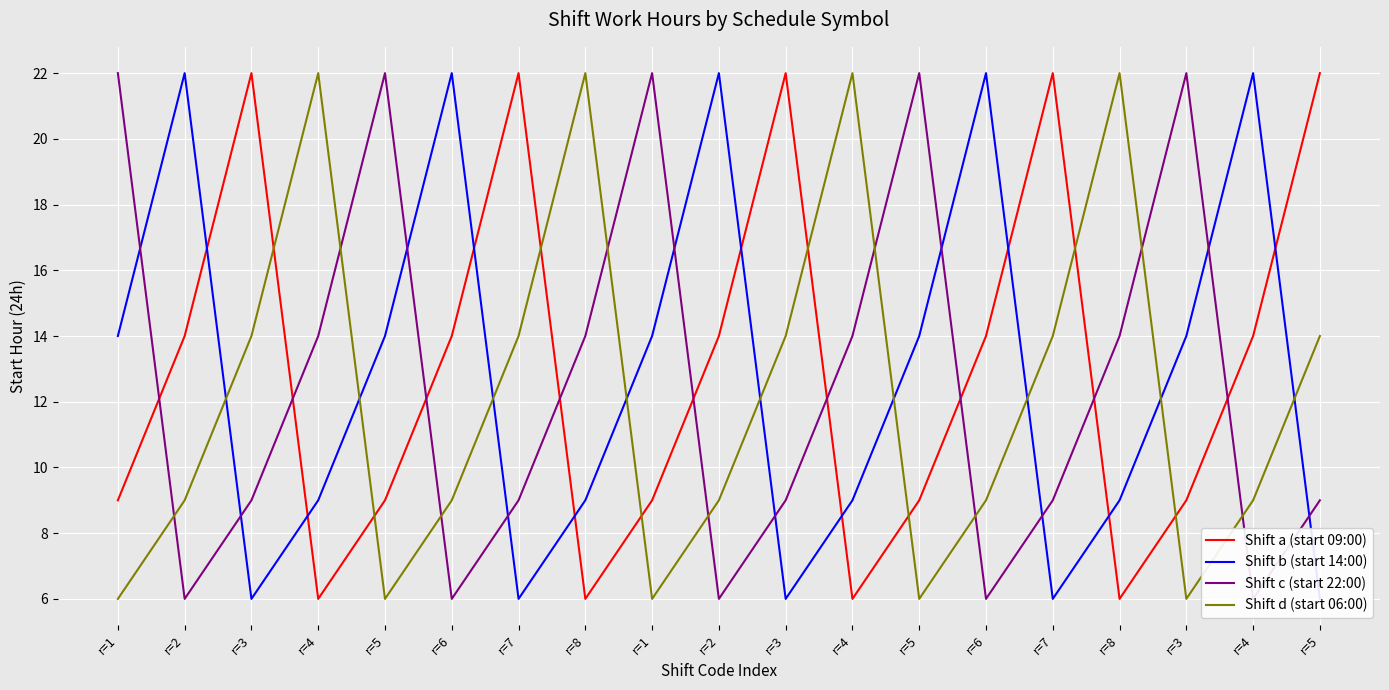

Rank the series at r=5 from highest to lowest value.

Shift c (start 22:00), Shift b (start 14:00), Shift a (start 09:00), Shift d (start 06:00)